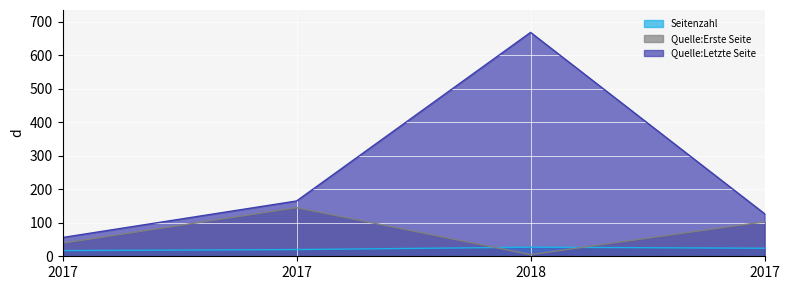

How many values in the Quelle:Erste Seite series are below 103?

2